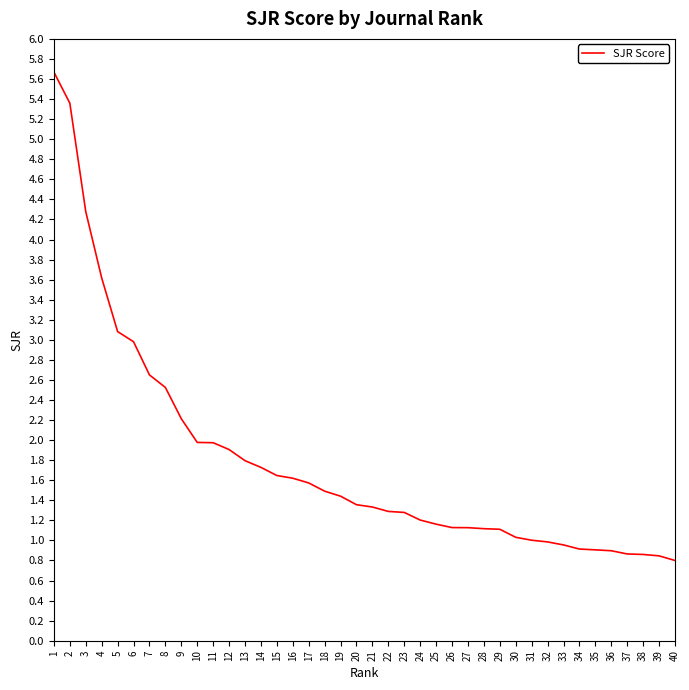

What is the difference between the maximum and minimum values?

4.9